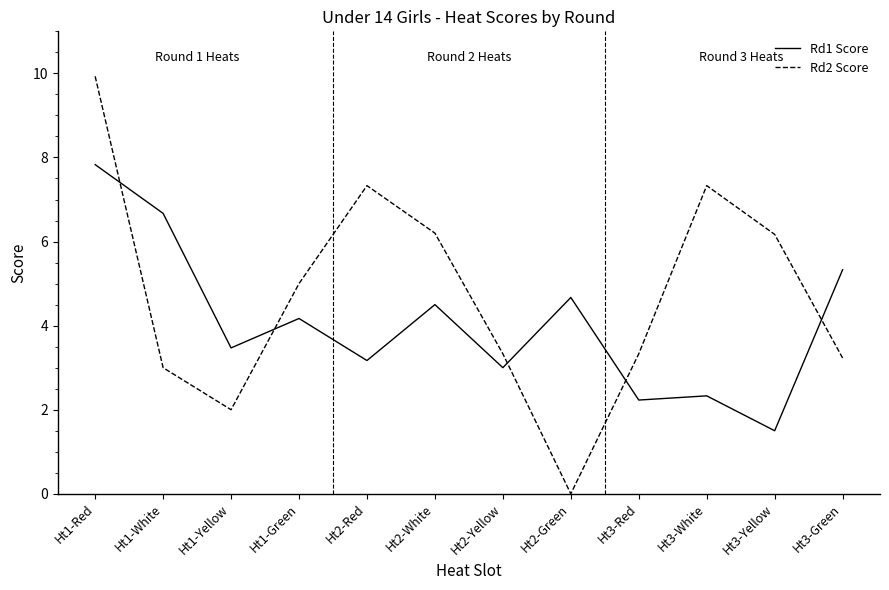

What position from the left is Ht2-White?

6